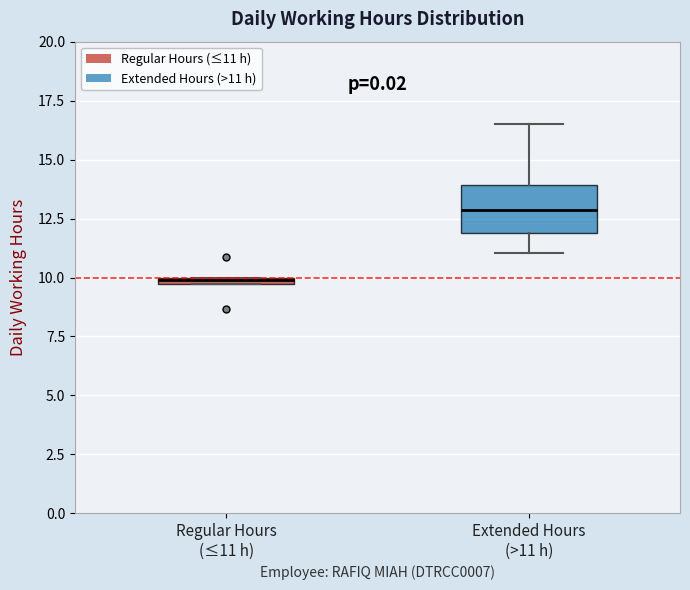

Comparing the boxes themselves (not the whiskers), which one is the tallest?

Extended Hours (>11 h)